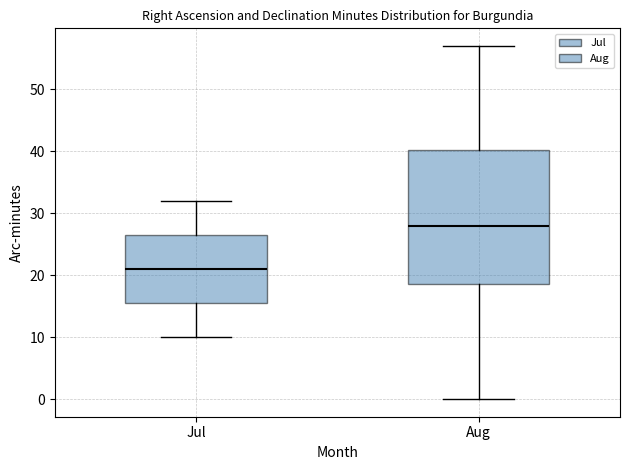

Comparing the boxes themselves (not the whiskers), which one is the tallest?

Aug